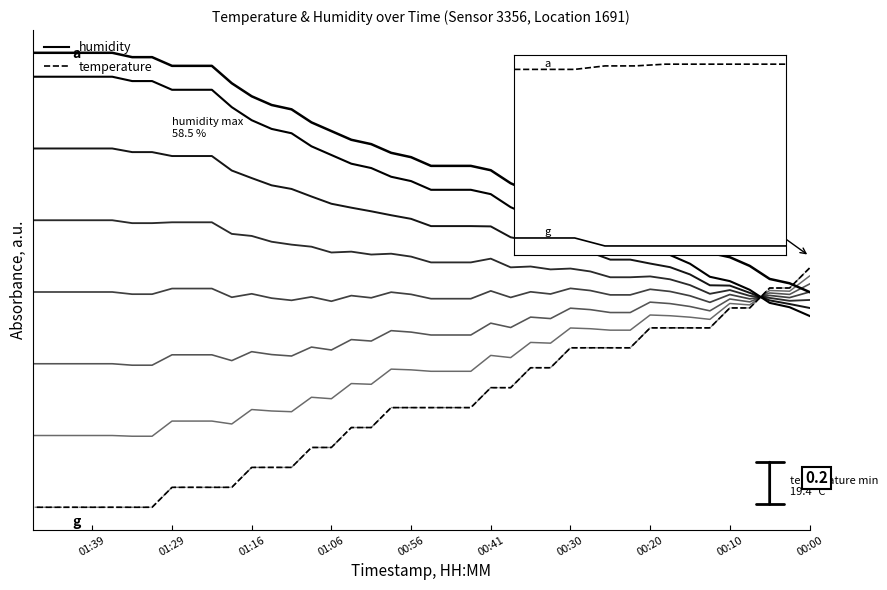

How many values in the a series are below 1?

7